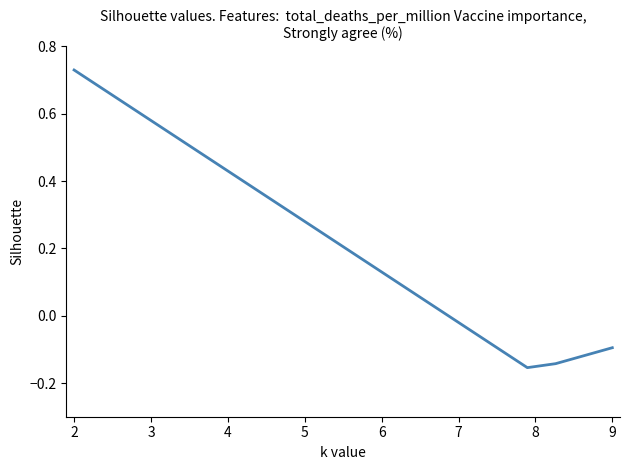

Does the chart have visible grid lines?

No